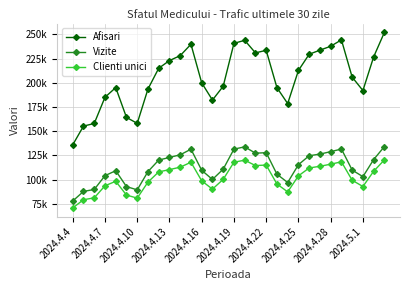

Which series has the largest total across all categories?

Afisari